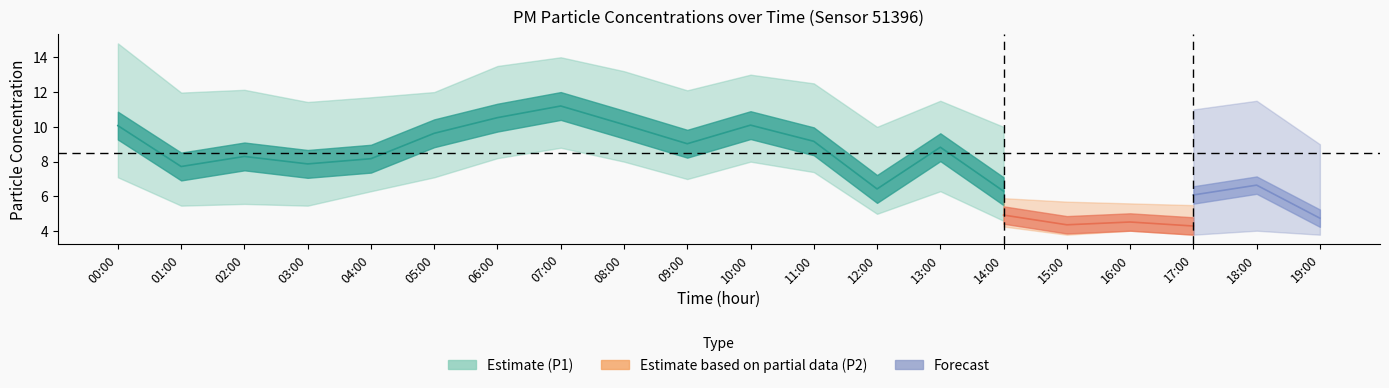

True or false: P1_lower and P1 cross at least once.

False